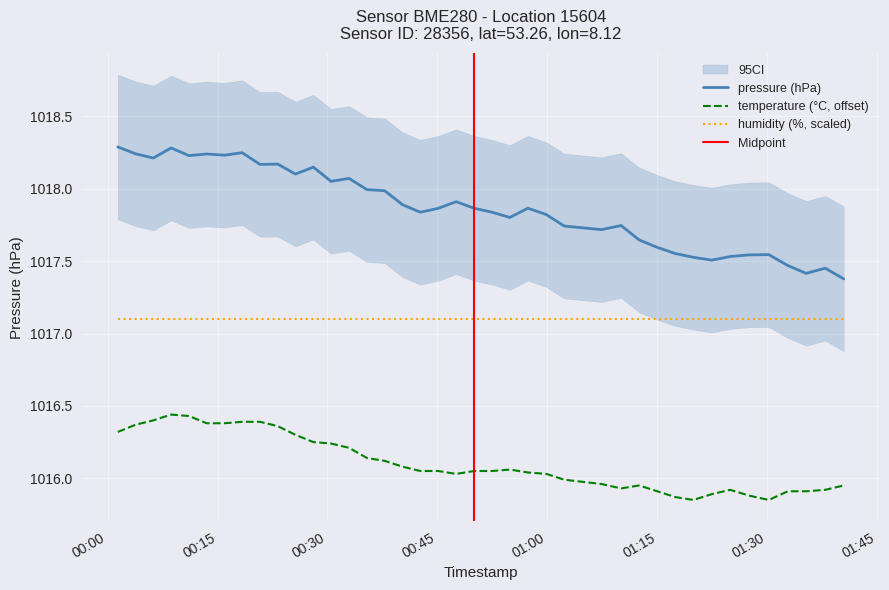

What is the highest value of the pressure (hPa) series?

1018.3